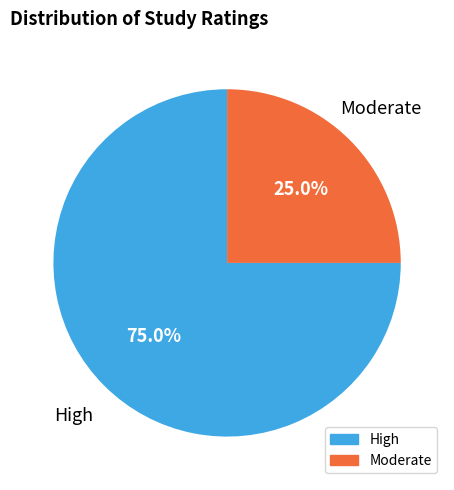

To the nearest percent, what is the difference between the largest and smallest slice percentages?

50%